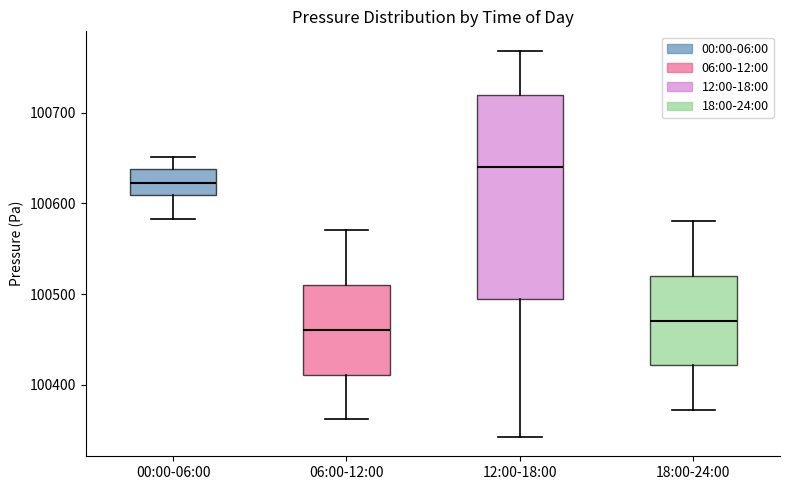

Which box has the lowest median line?

06:00-12:00